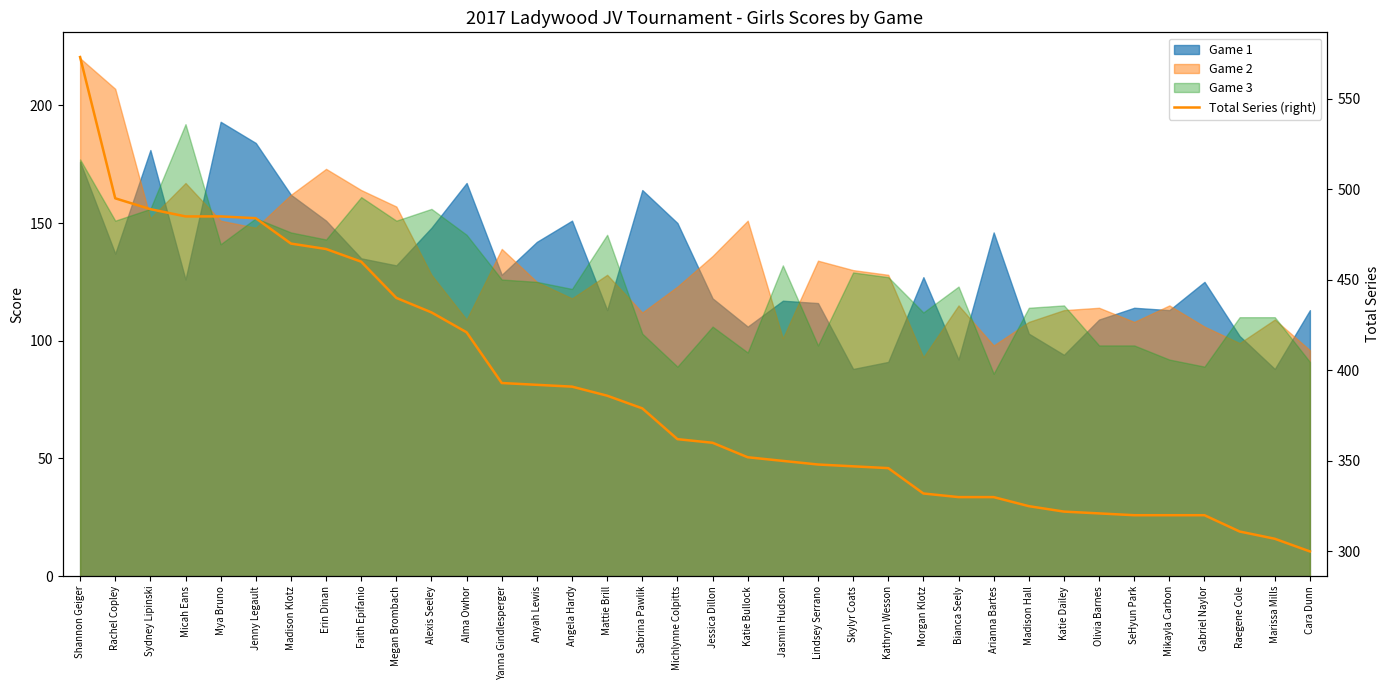

How many values exceed 362?

17